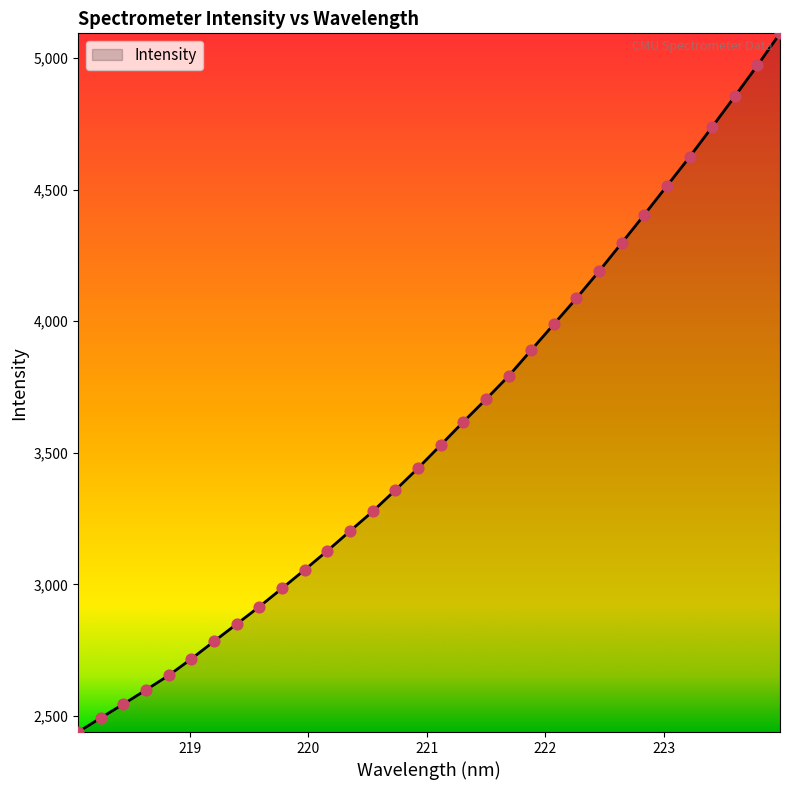

What is the minimum value shown in the chart?

2438.9